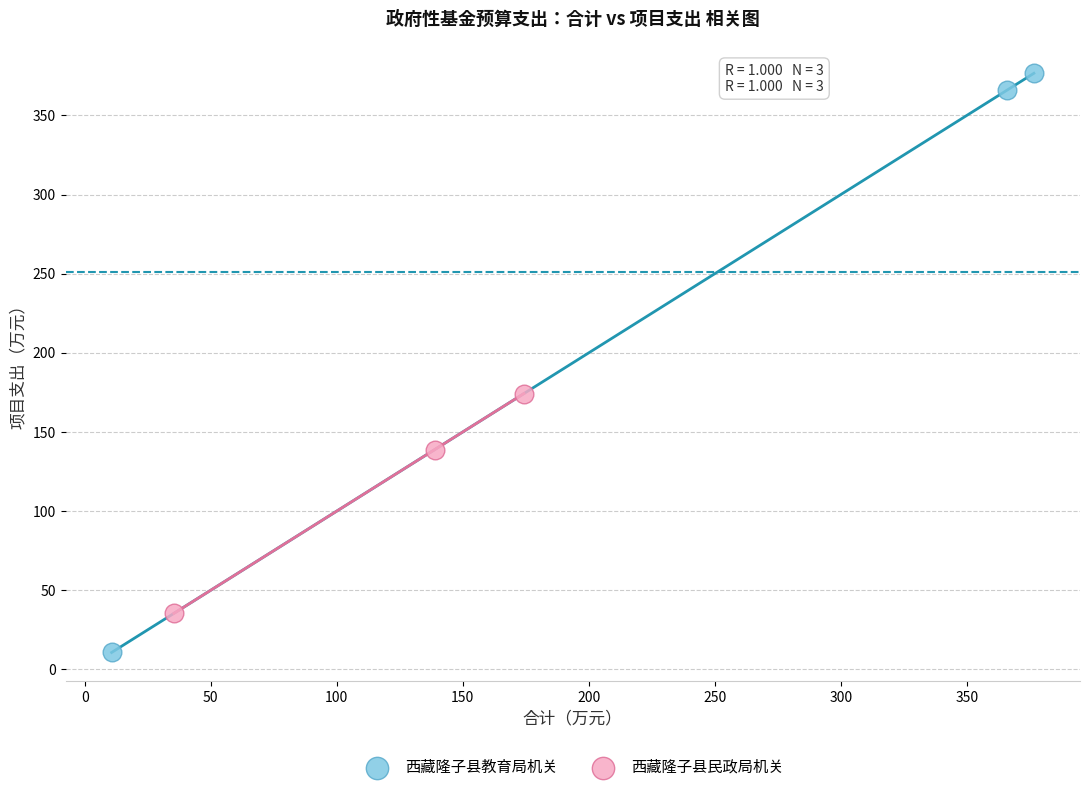

Which series reaches the minimum Y coordinate?

西藏隆子县教育局机关